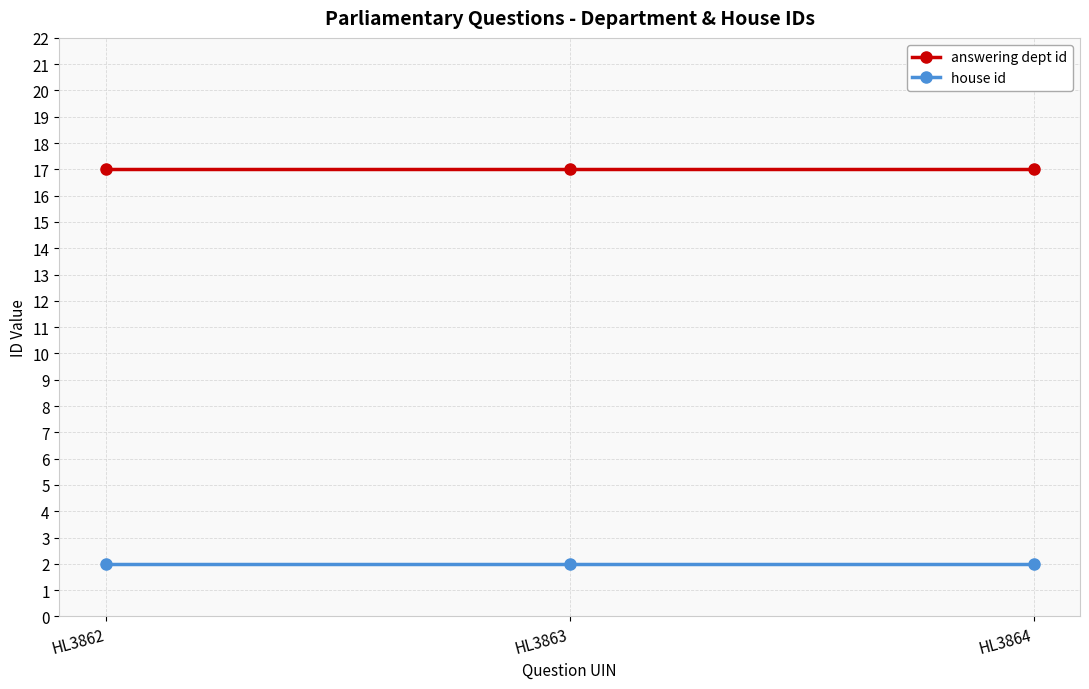

Is the value of house id at HL3864 greater than the value of answering dept id at HL3863?

No